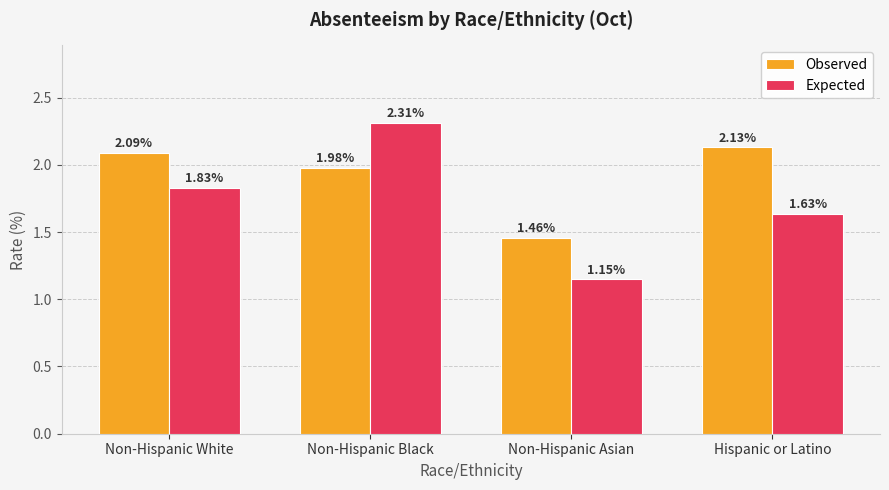

What is the label of the 4th bar from the left?

Hispanic or Latino